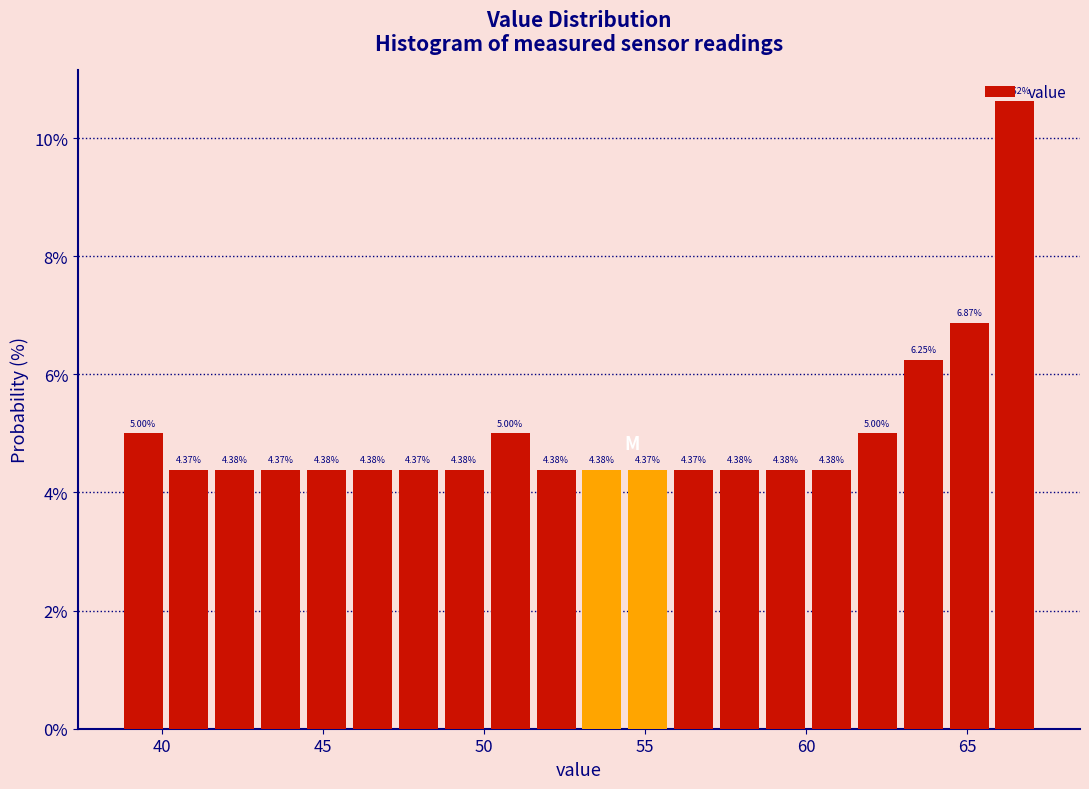

Around what value on the x-axis is the tallest bar? Give the approximate position of its centre, as read against the axis.

66.5